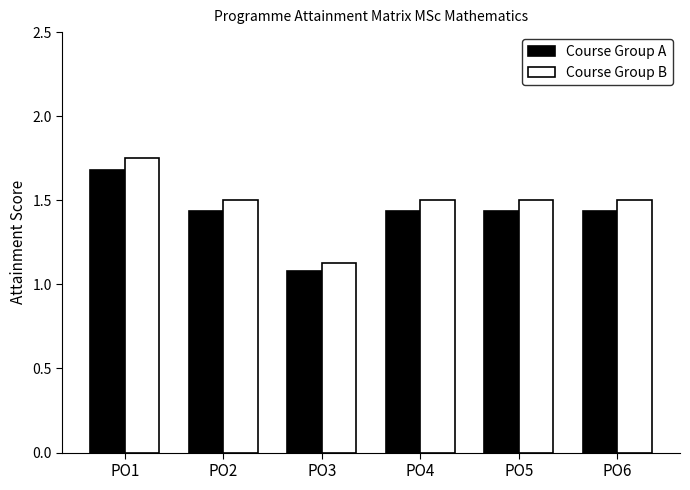

How many bars are there in each group?

2